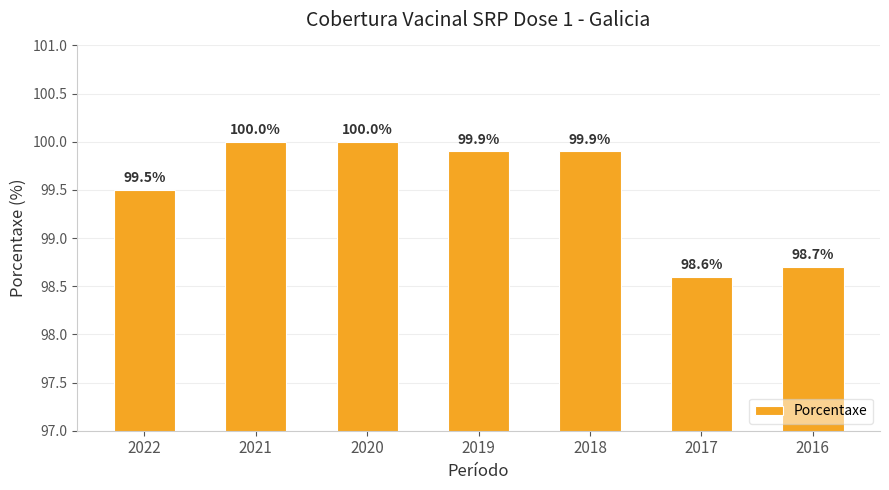

What is the sum of the values at 2019 and 2017?

198.5